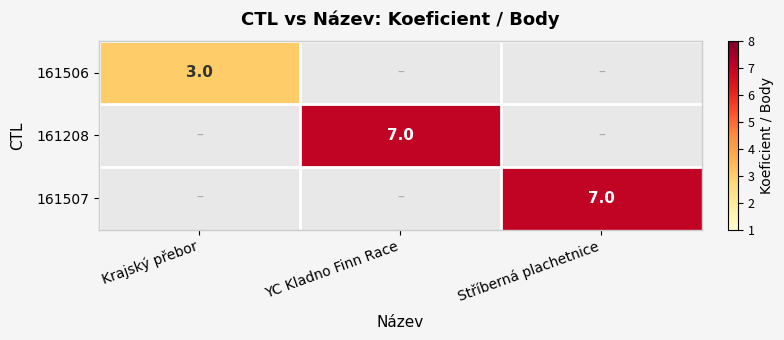

True or false: 161506 has a value of 3 at Krajský přebor.

True